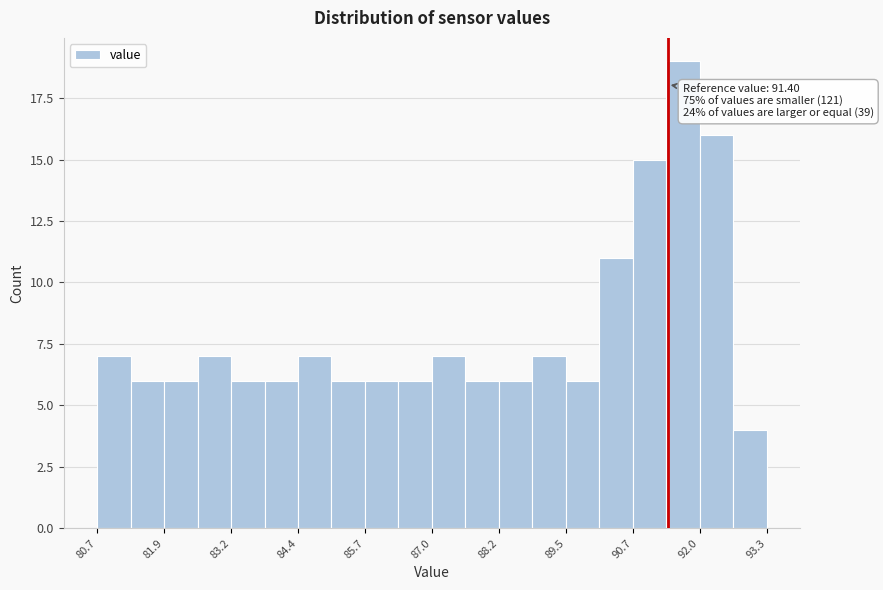

Around what value on the x-axis is the tallest bar? Give the approximate position of its centre, as read against the axis.

91.6